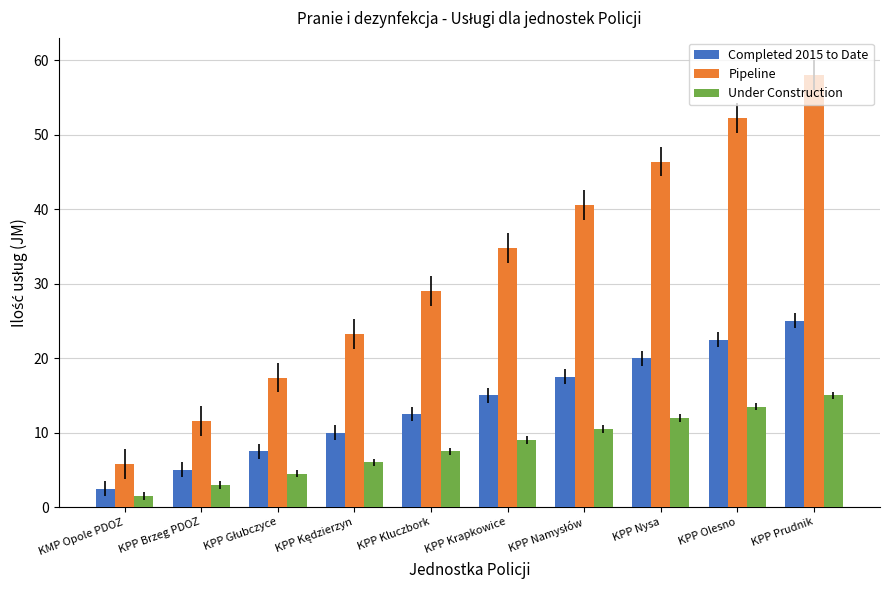

Which series has the widest spread of values?

Pipeline